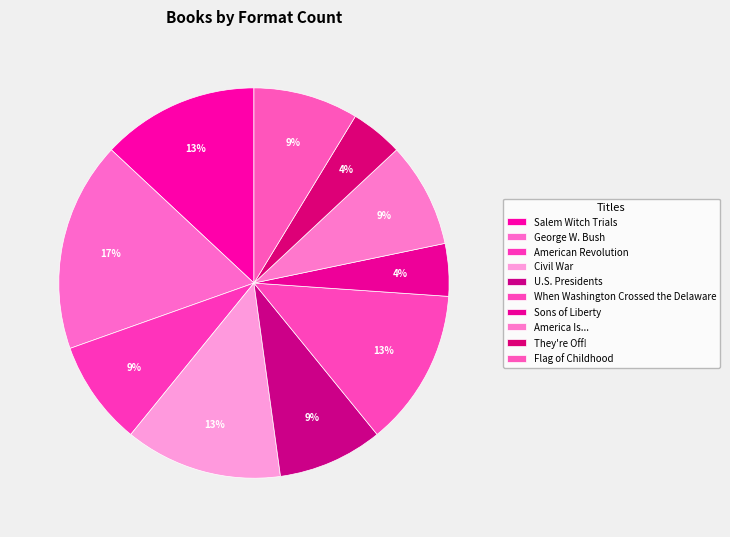

True or false: George W. Bush accounts for 17% of the total.

True